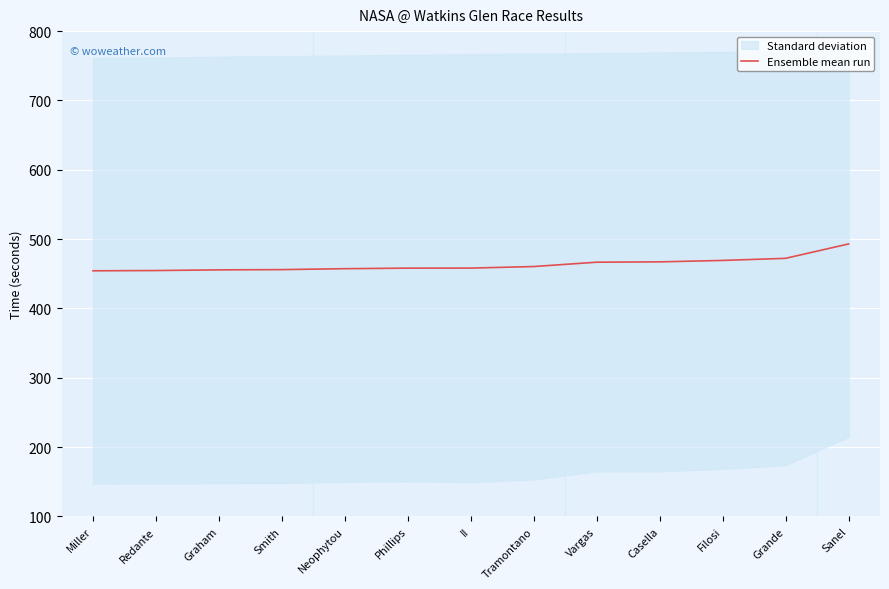

Is it true that the value at Miller is 454.2?

True